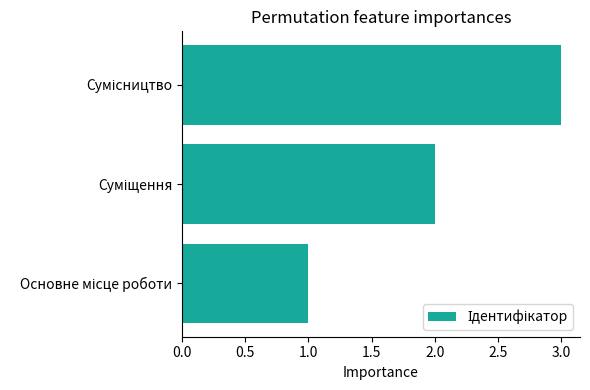

What is the maximum value shown in the chart?

3